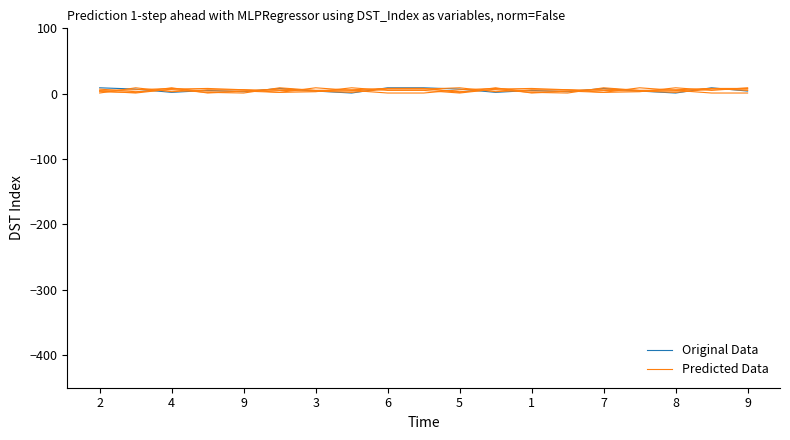

What is the lowest value of the Original Data series?

1